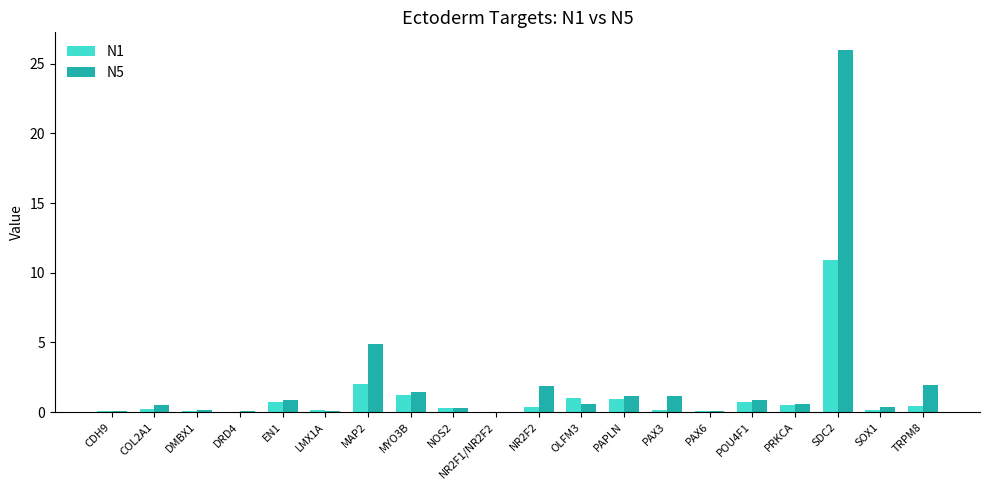

At which label does N5 reach its peak?

SDC2